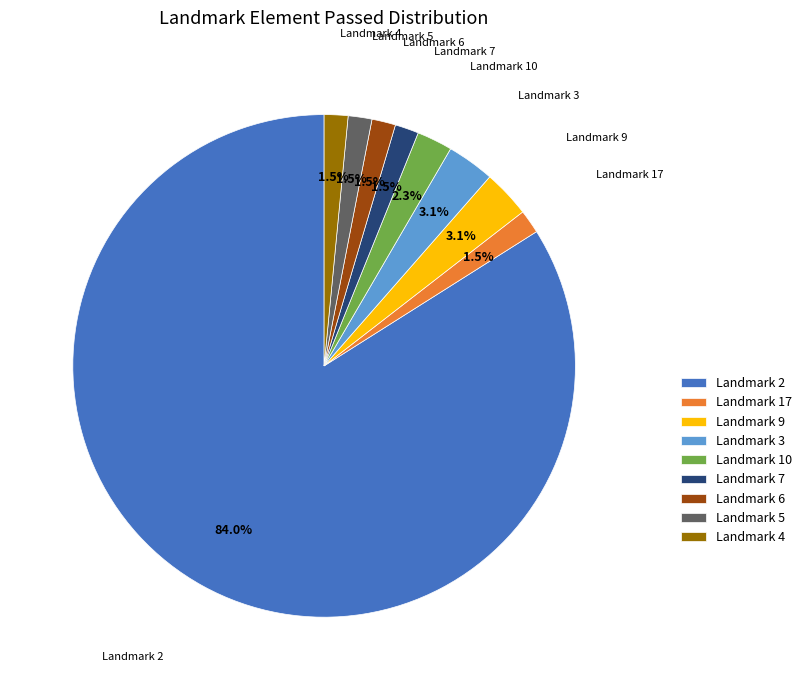

Does any single category account for the majority?

Yes